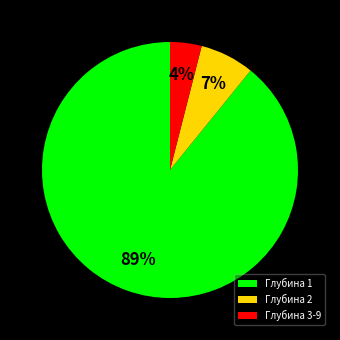

Which slice is the smallest?

Глубина 3-9